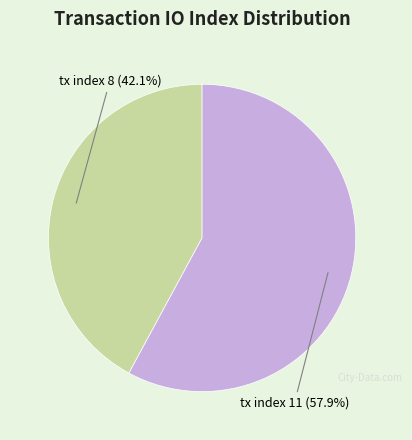

Is there a majority slice in this chart?

Yes